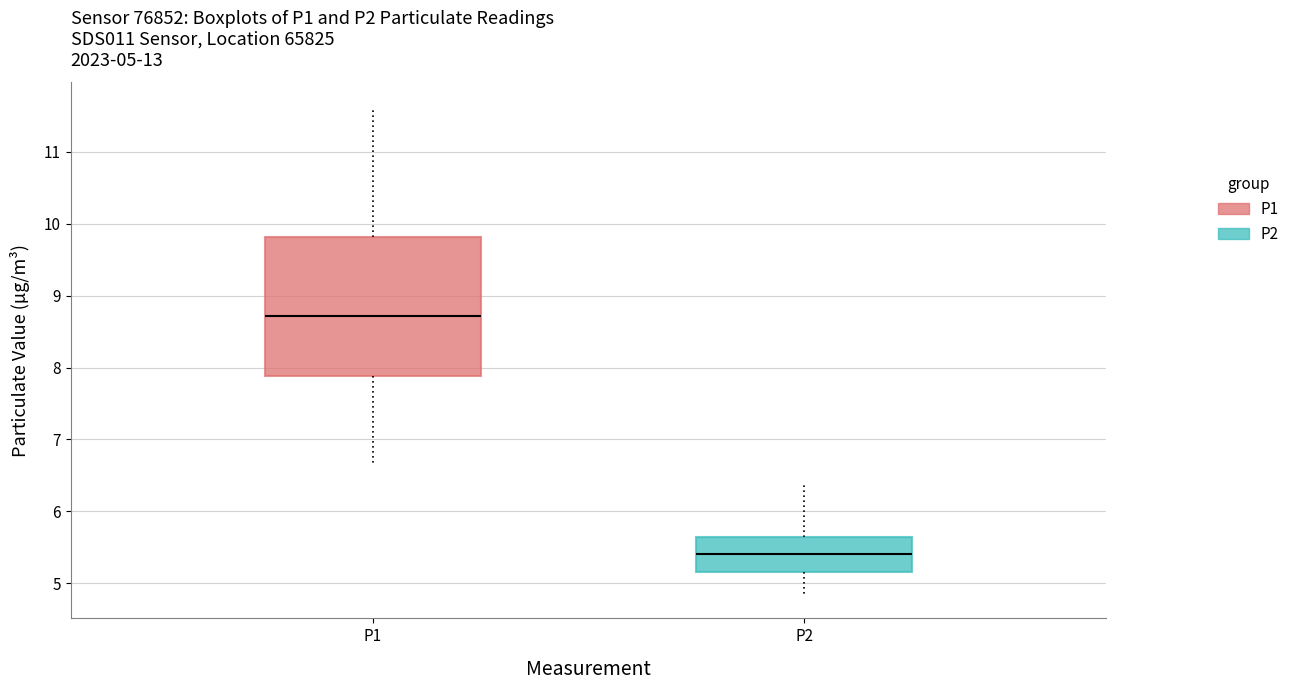

Which box's median line is the highest?

P1